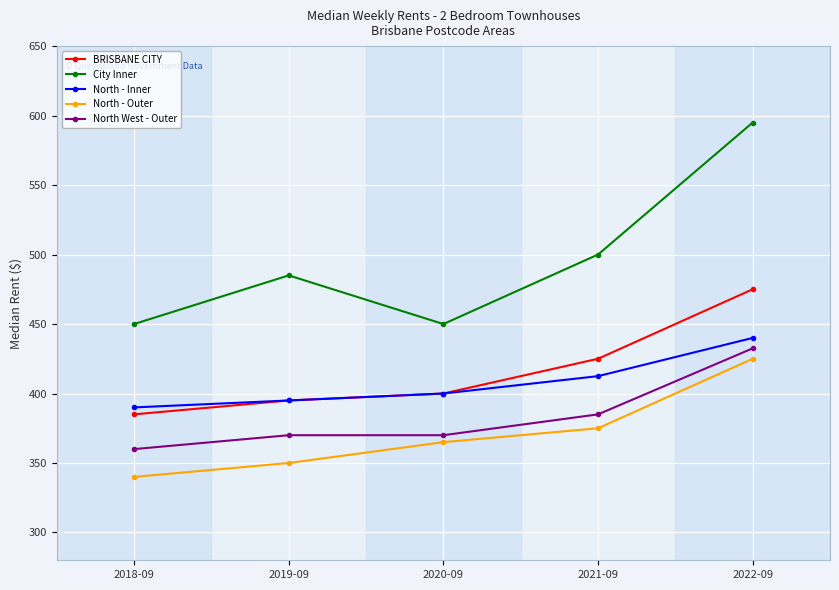

List the series in order of their peak value, highest first.

City Inner, BRISBANE CITY, North - Inner, North West - Outer, North - Outer